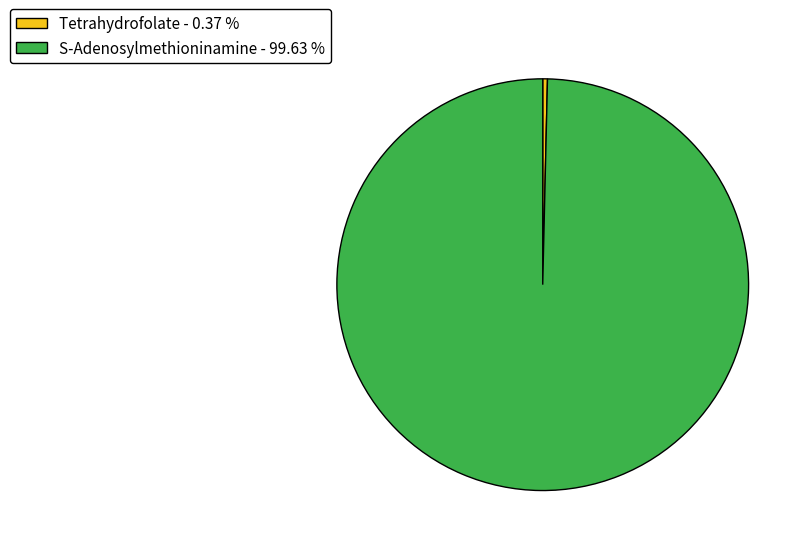

Which category has the biggest portion of the pie?

S-Adenosylmethioninamine